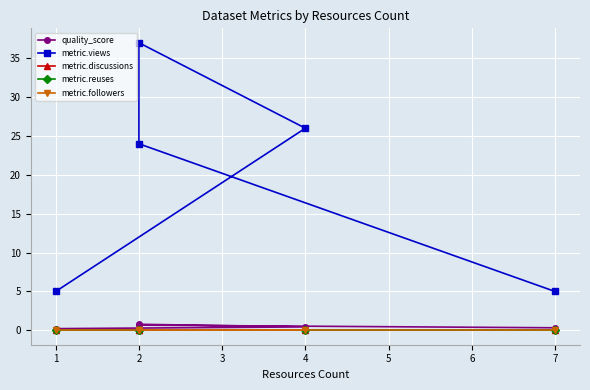

The metric.views series shows 2.2 at 7. True or false?

False